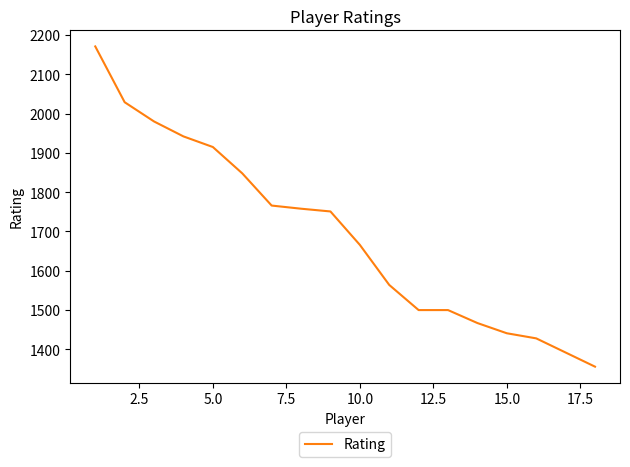

How many distinct data groups are displayed?

1